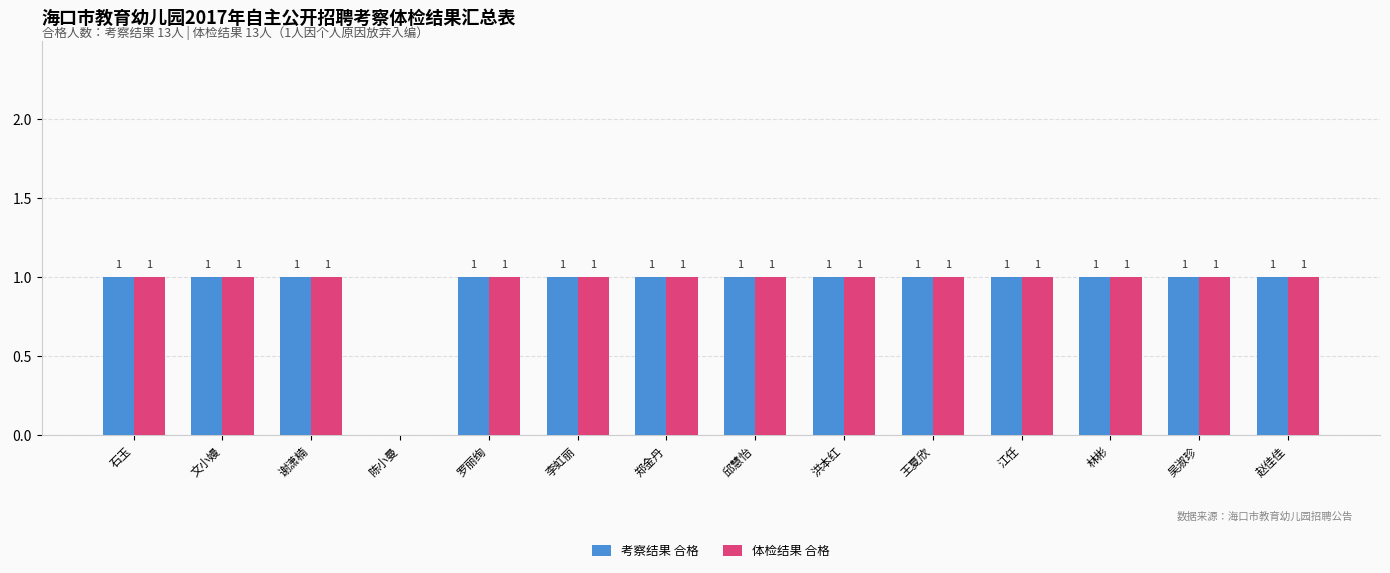

The 体检结果 合格 series shows 0 at 石玉. True or false?

False